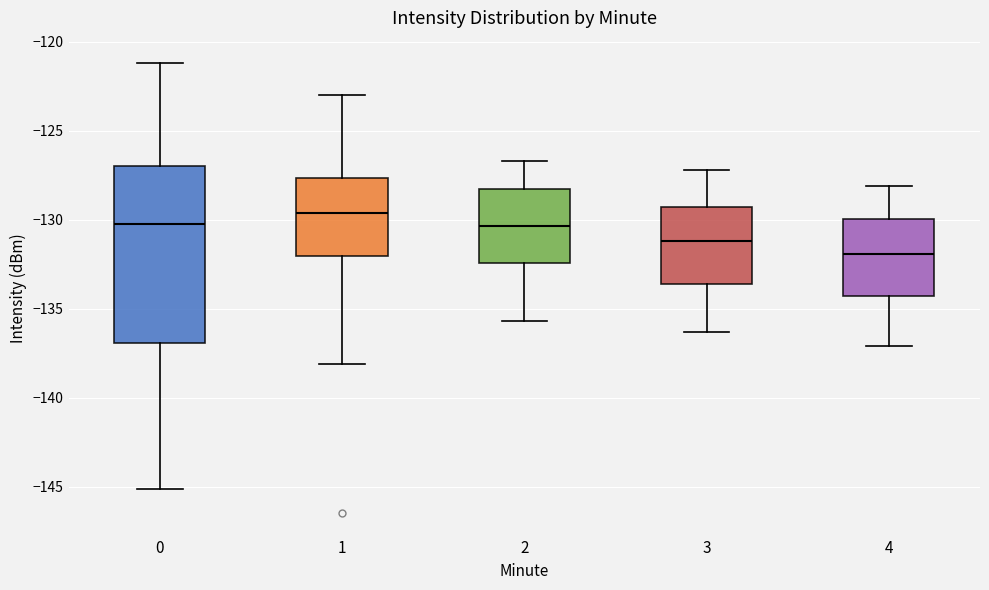

Comparing the boxes themselves (not the whiskers), which one is the tallest?

0